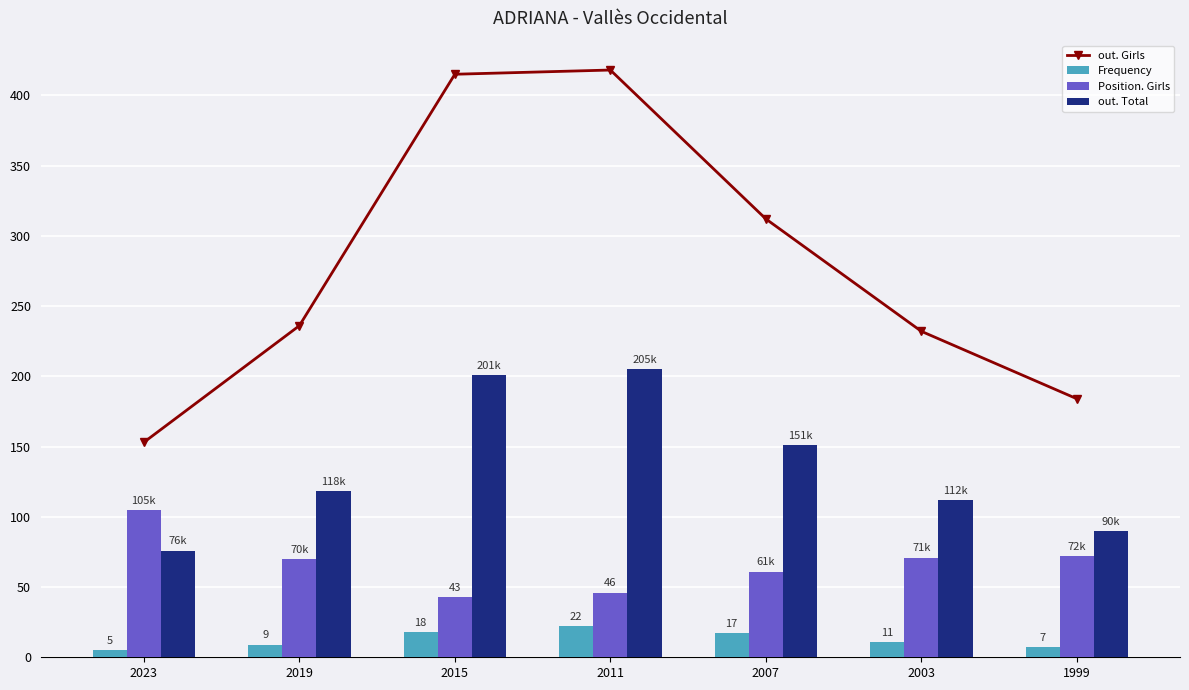

What is the highest value of the out. Total series?

205